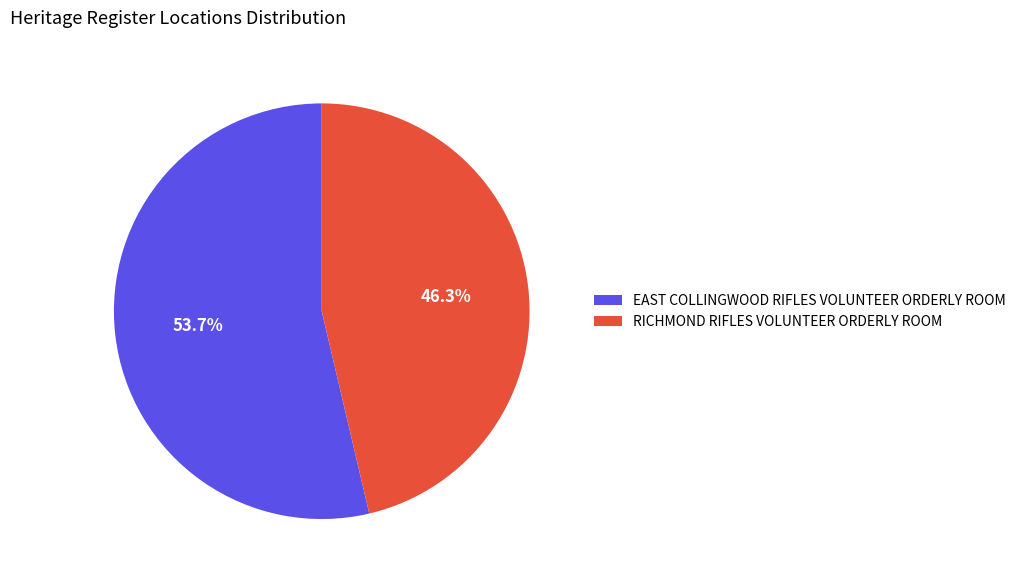

How many segments does this pie chart have?

2